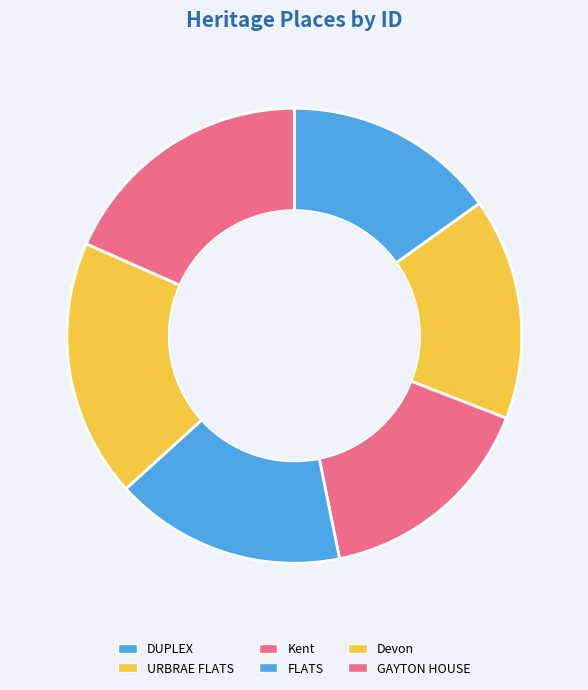

What is the total percentage of URBRAE FLATS and DUPLEX?

30.9%